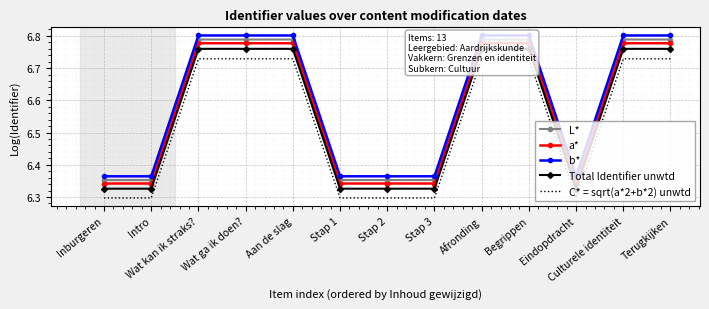

At how many categories does at least one series exceed 6?

13